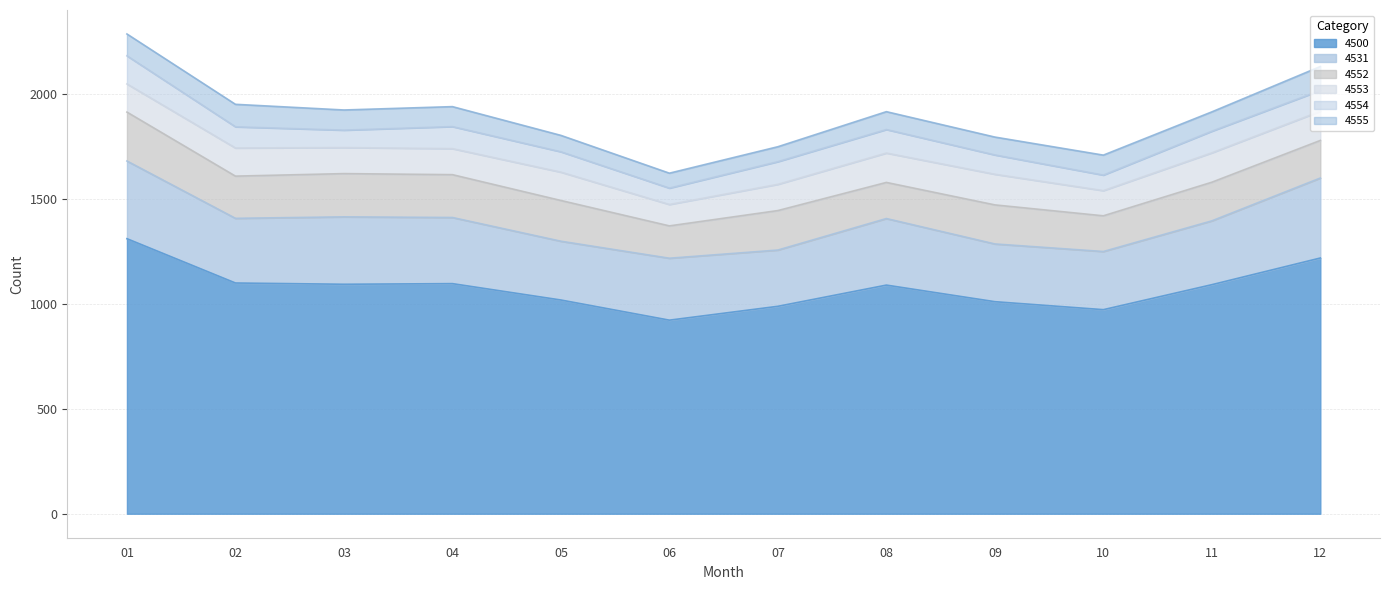

Which category has the highest value in the 4555 series?

12